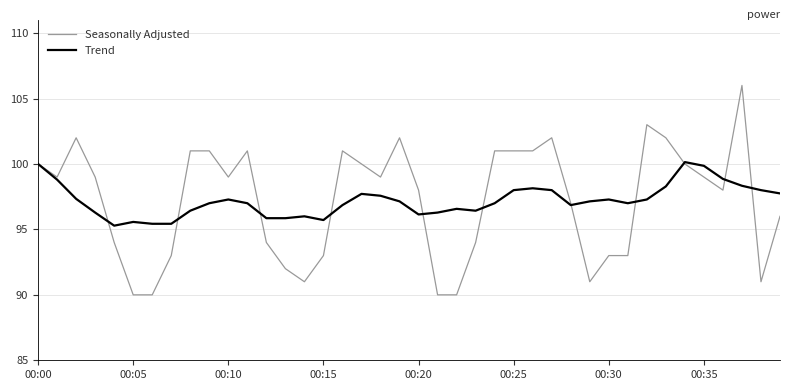

Which series has the widest spread of values?

Seasonally Adjusted